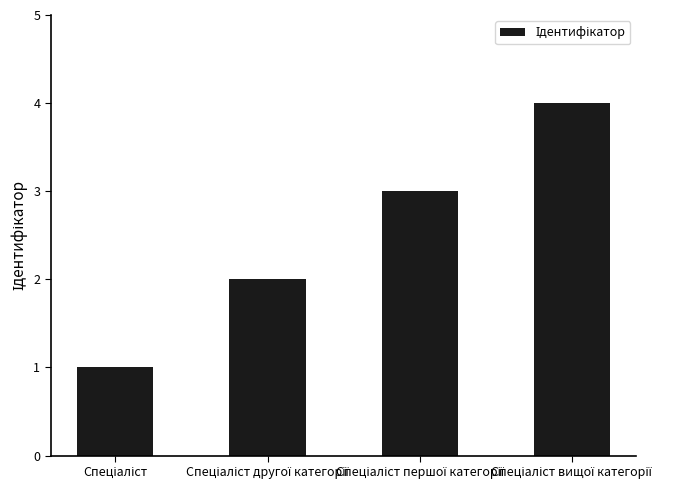

What is the maximum value shown in the chart?

4